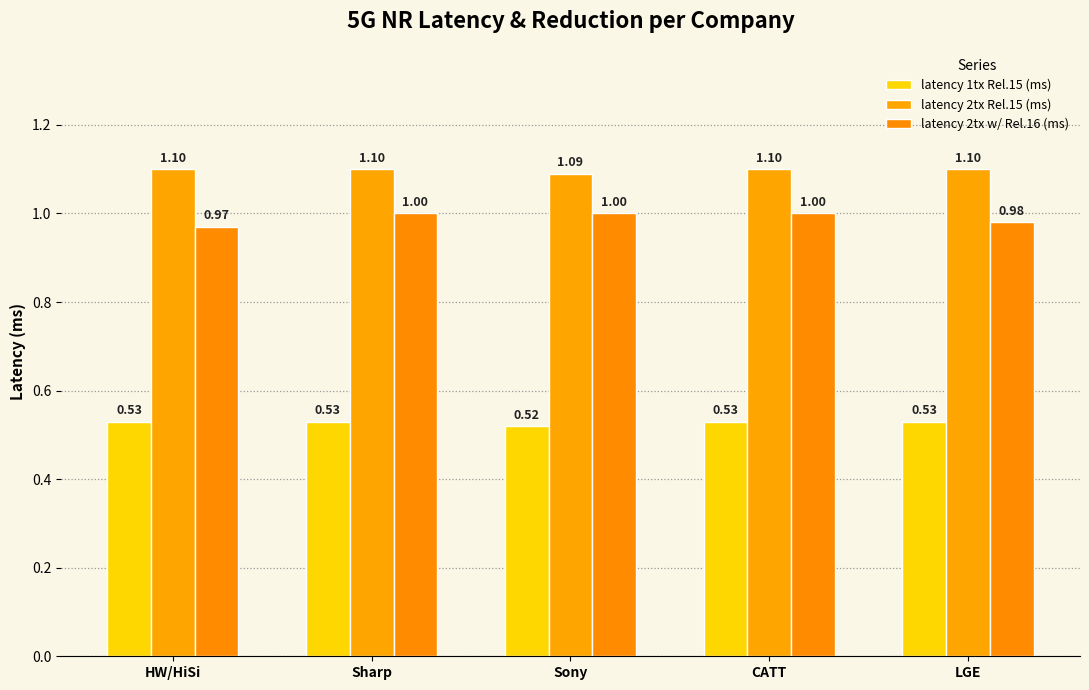

What is the label of the 3rd bar from the left?

Sony